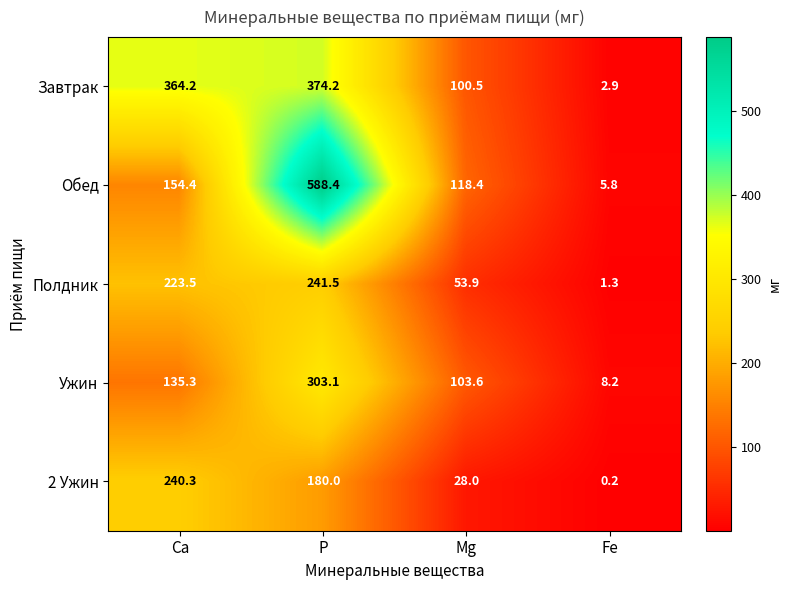

What is the average value of the Полдник series?

130.1